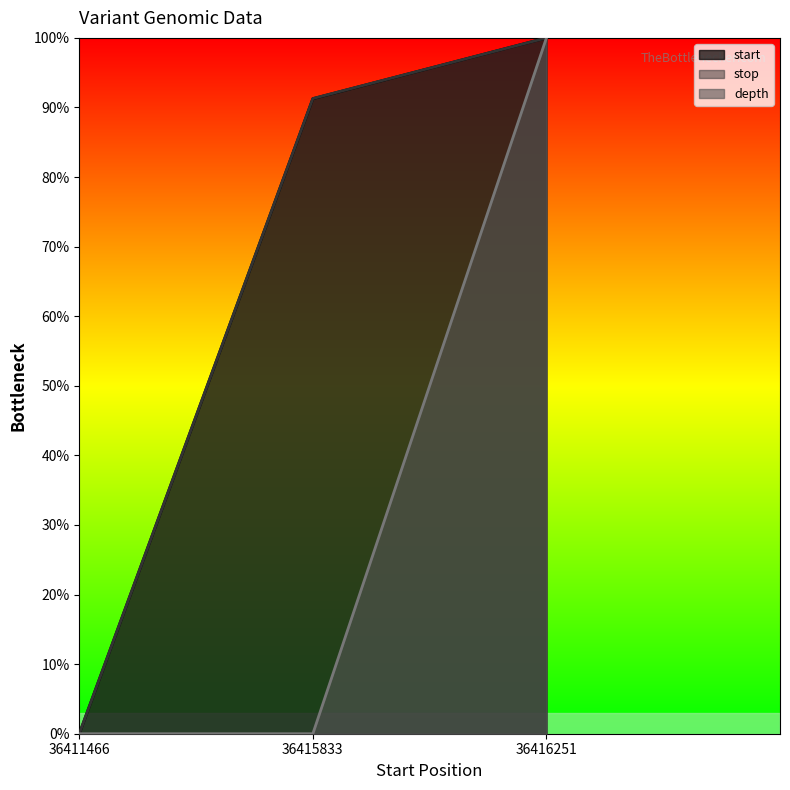

Is it true that depth equals 0.5 at 36415833?

False